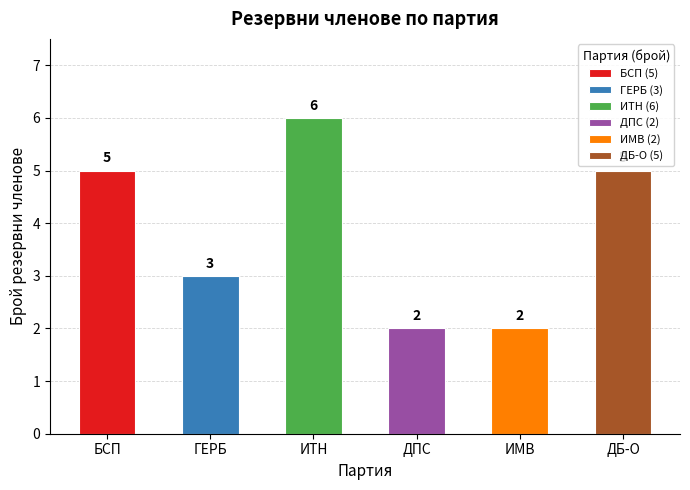

What is the smallest value displayed?

2